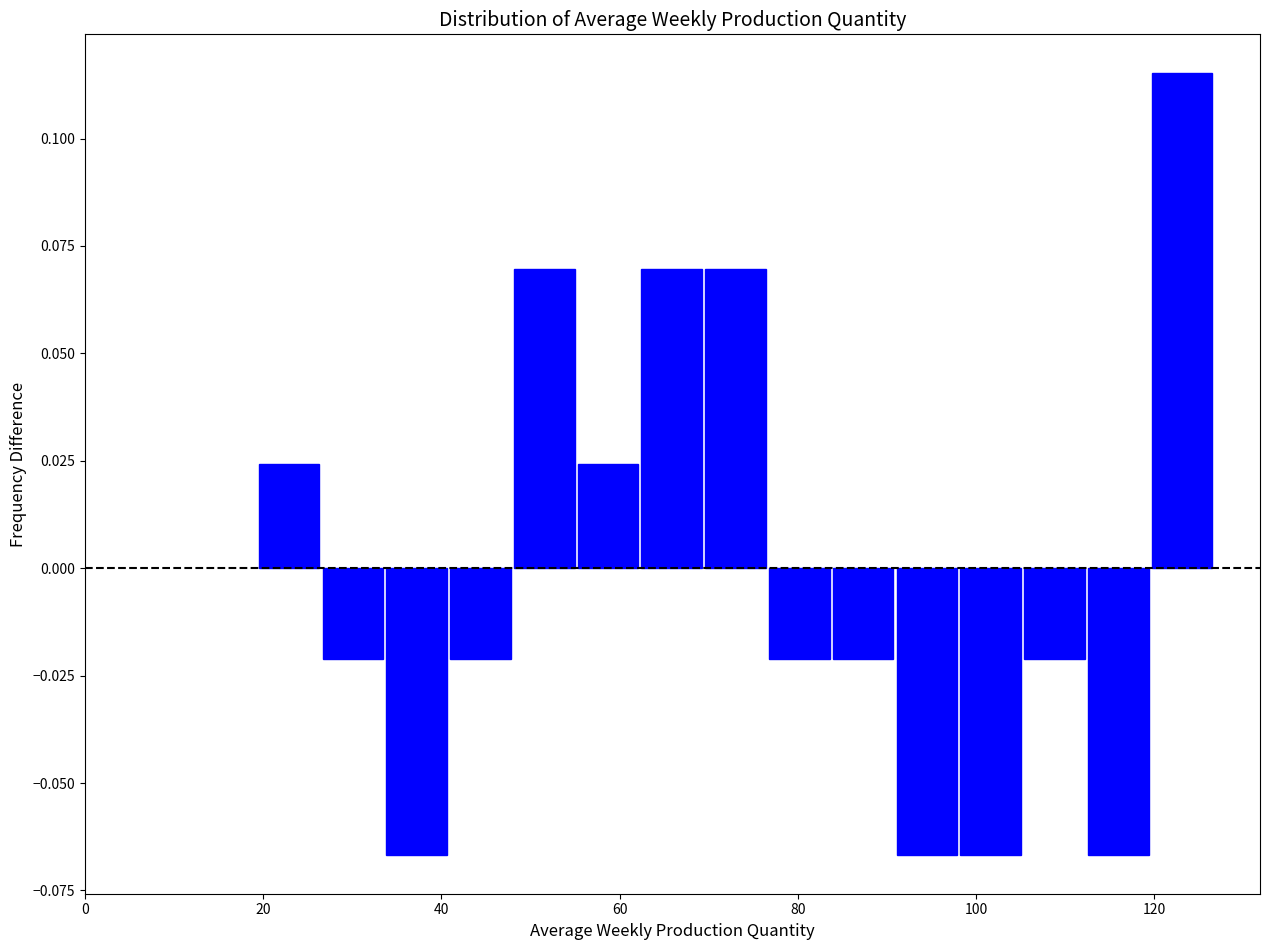

Around what value on the x-axis is the tallest bar? Give the approximate position of its centre, as read against the axis.

124